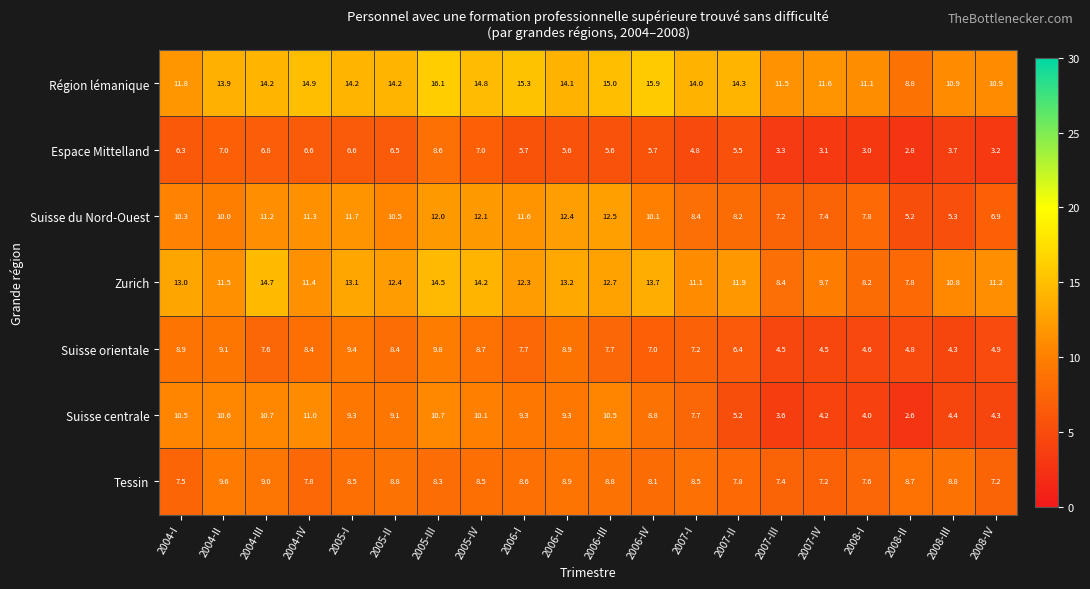

Between 2005-II and 2008-II, which series saw the biggest shift?

Suisse centrale